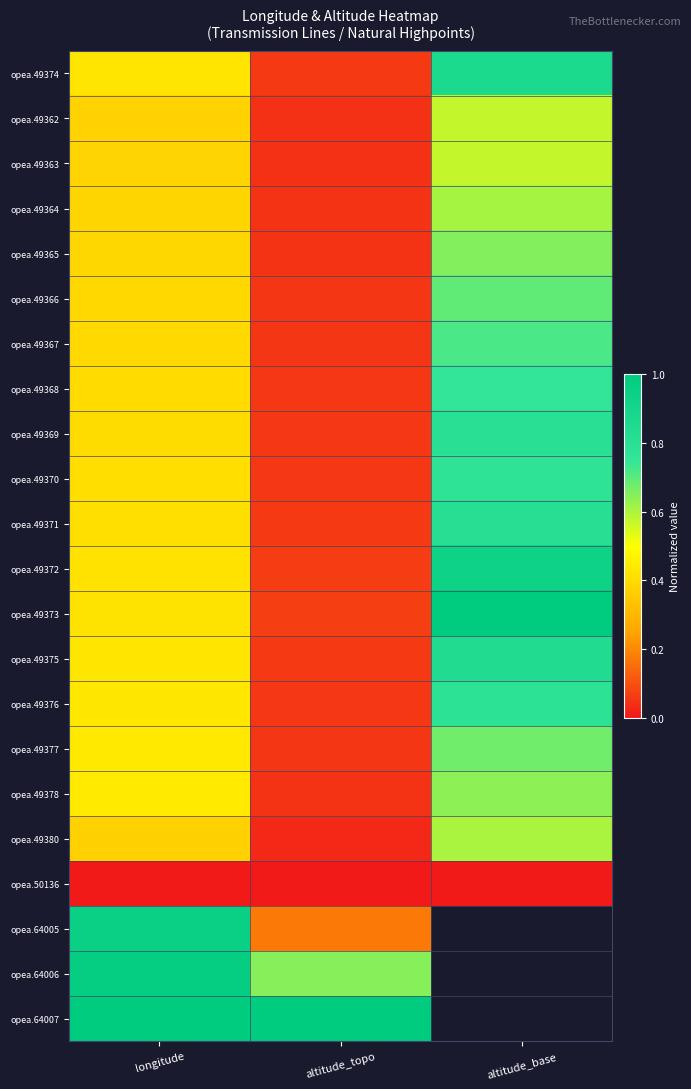

Between altitude_base and altitude_topo, which is larger?

altitude_base